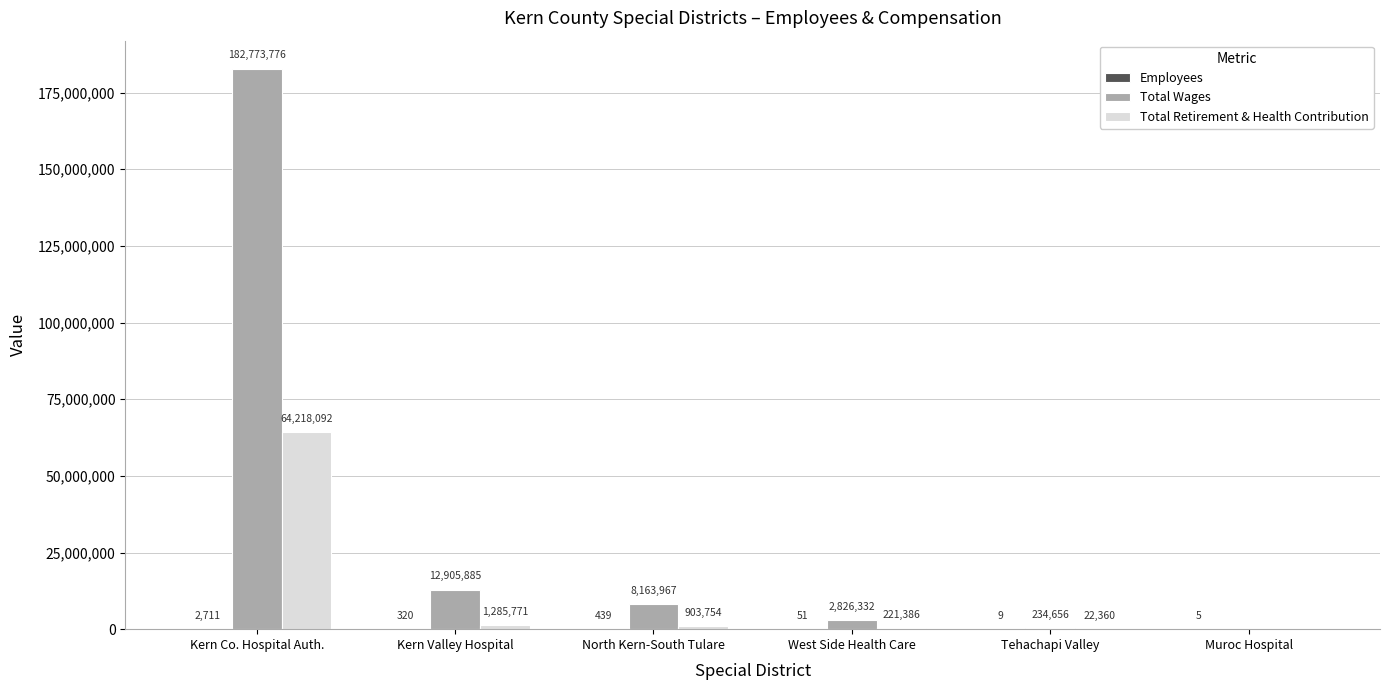

Where does the Total Retirement & Health Contribution series first go above 903754?

Kern Co. Hospital Auth.